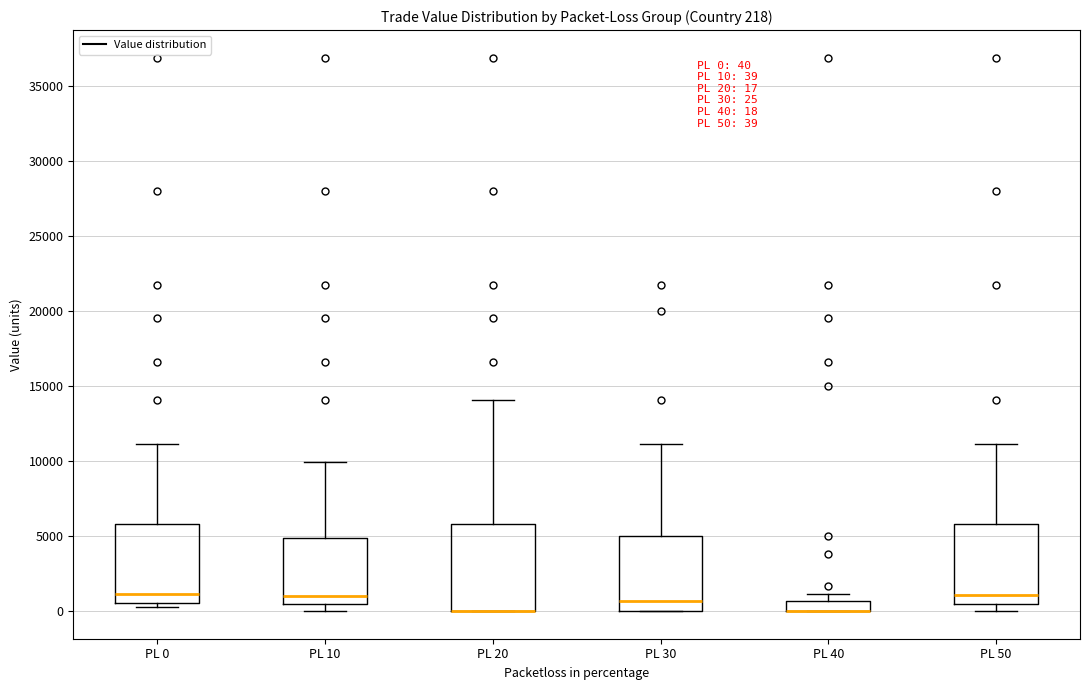

Which box is the tallest, from its lower edge to its upper edge?

PL 20